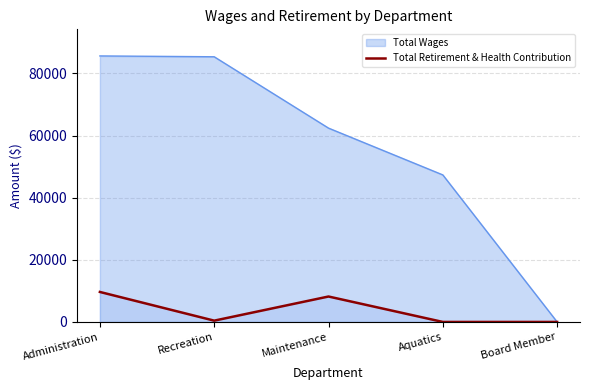

At which label is the value closest to 4826?

Maintenance